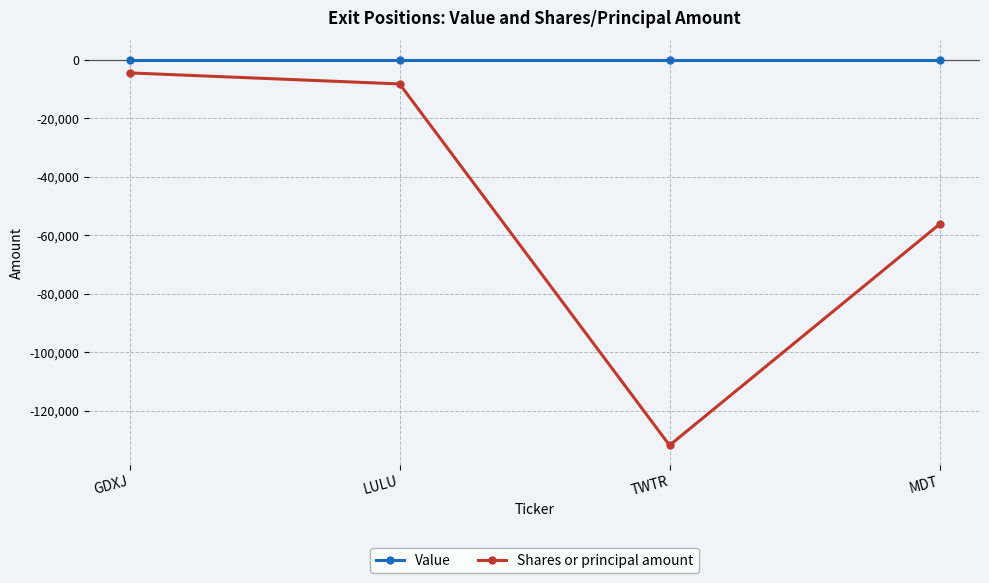

Does the chart have visible grid lines?

Yes